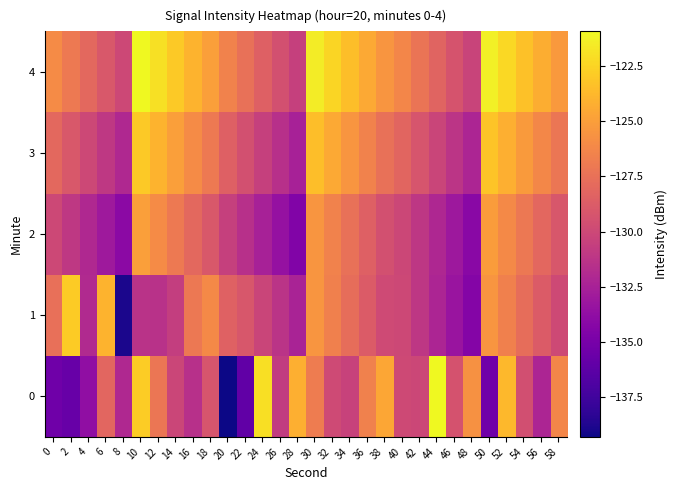

Reading left to right, what are all the values shown in this chart?

0: 0=-135.4	2=-135.7	4=-133.8	6=-128.1	8=-132.0	10=-122.8	12=-127.2	14=-130.2	16=-131.5	18=-129.2	20=-139.3	22=-136.0	24=-122.0	26=-130.8	28=-124.2	30=-126.9	32=-129.9	34=-130.4	36=-126.6	38=-124.7	40=-129.9	42=-130.1	44=-120.9	46=-129.3	48=-125.7	50=-135.3	52=-123.8	54=-129.6	56=-132.2	58=-126.3
1: 0=-127.6	2=-122.9	4=-131.9	6=-124.0	8=-138.9	10=-131.4	12=-131.4	14=-130.6	16=-127.1	18=-126.1	20=-128.4	22=-129.1	24=-130.2	26=-131.3	28=-132.4	30=-125.5	32=-126.6	34=-127.7	36=-128.8	38=-129.9	40=-130.0	42=-131.1	44=-132.2	46=-133.3	48=-134.4	50=-125.5	52=-126.6	54=-127.7	56=-128.8	58=-129.9
2: 0=-130.0	2=-131.0	4=-132.0	6=-133.0	8=-134.0	10=-125.0	12=-126.0	14=-127.0	16=-128.0	18=-129.0	20=-130.5	22=-131.5	24=-132.5	26=-133.5	28=-134.5	30=-125.5	32=-126.5	34=-127.5	36=-128.5	38=-129.5	40=-130.1	42=-131.1	44=-132.1	46=-133.1	48=-134.1	50=-125.1	52=-126.1	54=-127.1	56=-128.1	58=-129.1
3: 0=-128.0	2=-129.0	4=-130.0	6=-131.0	8=-132.0	10=-123.0	12=-124.0	14=-125.0	16=-126.0	18=-127.0	20=-128.5	22=-129.5	24=-130.5	26=-131.5	28=-132.5	30=-123.5	32=-124.5	34=-125.5	36=-126.5	38=-127.5	40=-128.2	42=-129.2	44=-130.2	46=-131.2	48=-132.2	50=-123.2	52=-124.2	54=-125.2	56=-126.2	58=-127.2
4: 0=-126.0	2=-127.0	4=-128.0	6=-129.0	8=-130.0	10=-121.0	12=-122.0	14=-123.0	16=-124.0	18=-125.0	20=-126.5	22=-127.5	24=-128.5	26=-129.5	28=-130.5	30=-121.5	32=-122.5	34=-123.5	36=-124.5	38=-125.5	40=-126.3	42=-127.3	44=-128.3	46=-129.3	48=-130.3	50=-121.3	52=-122.3	54=-123.3	56=-124.3	58=-125.3